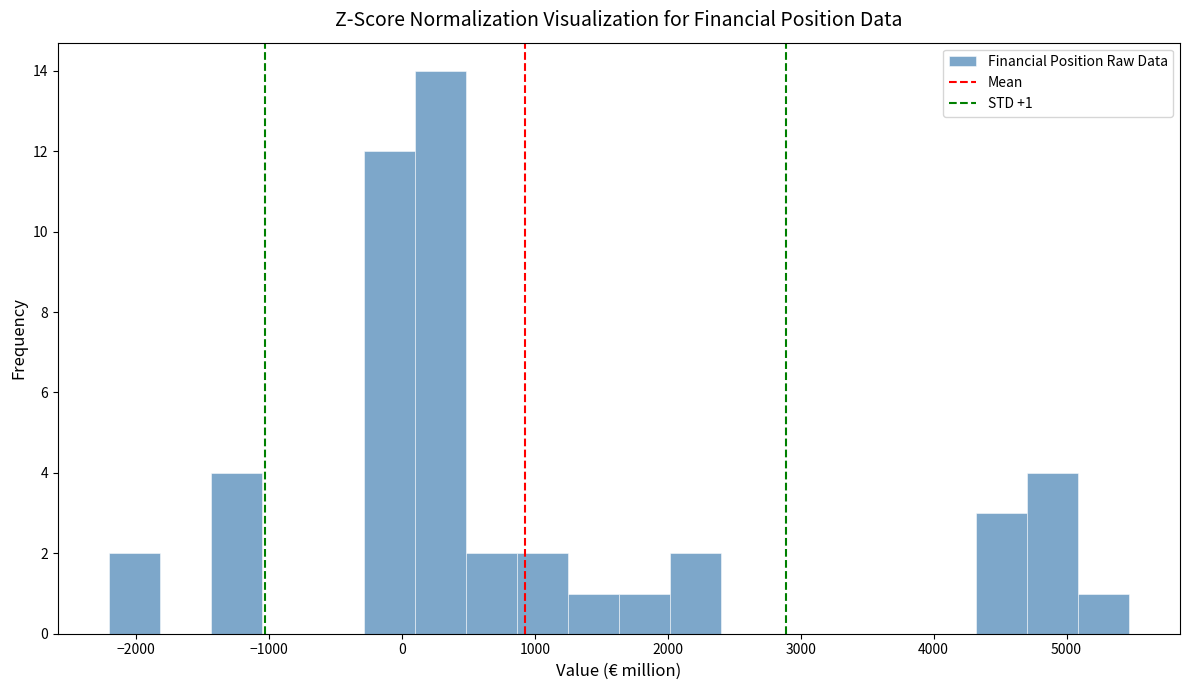

Read against the x-axis, roughly where is the centre of the tallest bar?

300